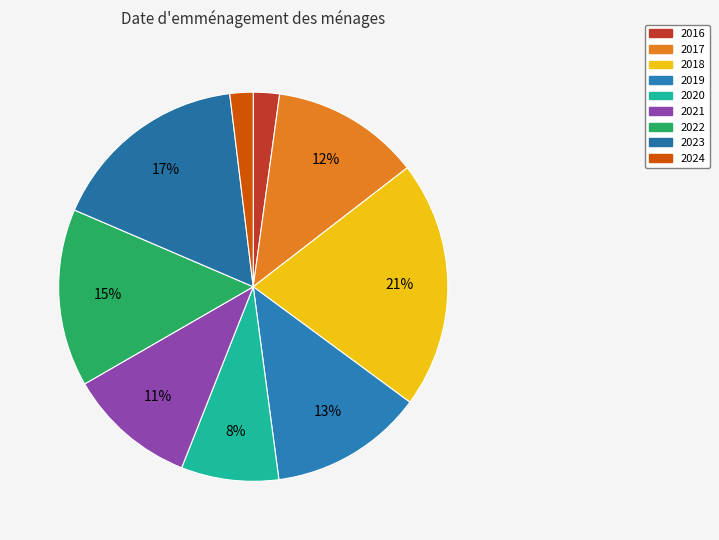

Combined, what portion of the pie is 2017 and 2021?

23.0%